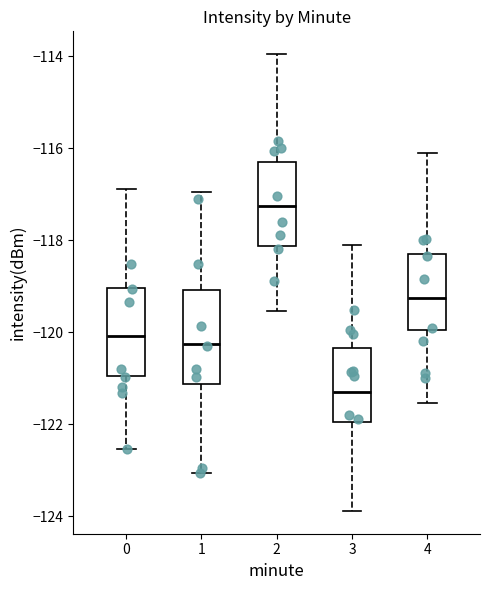

Which box's median line is the lowest?

3